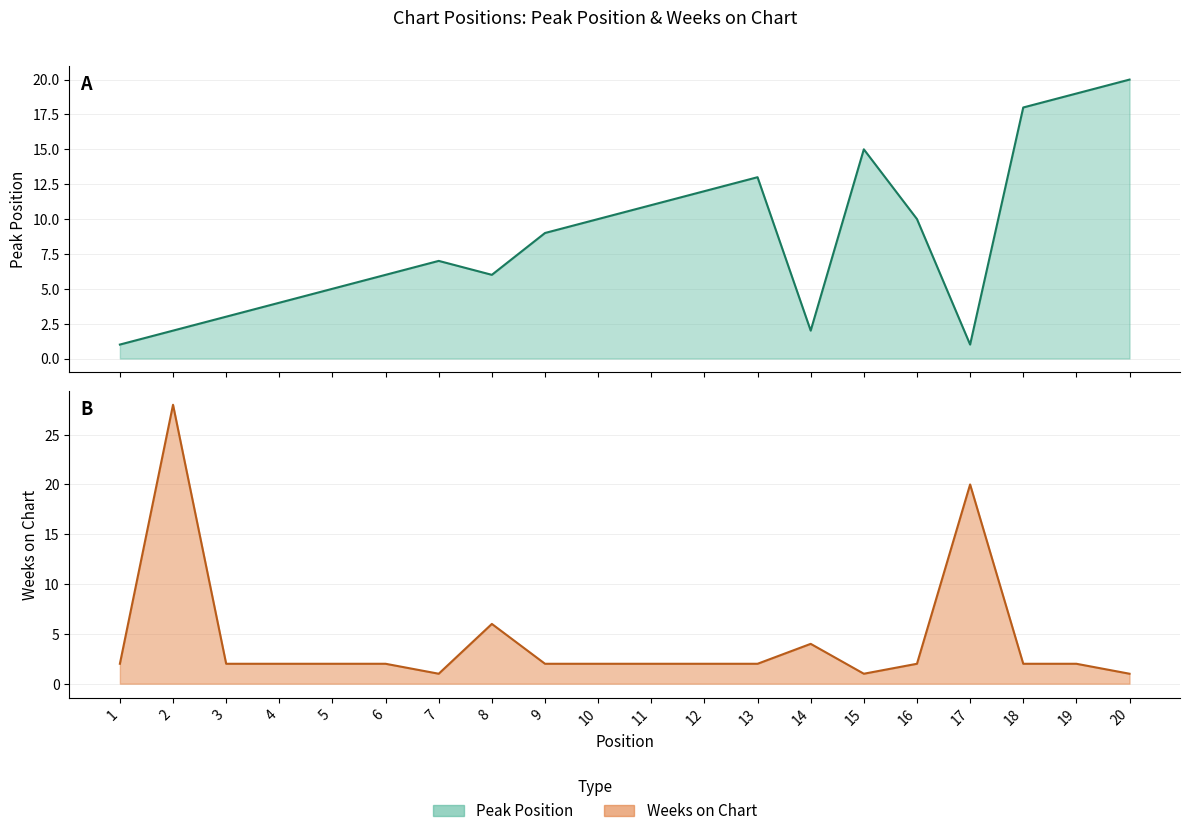

How many categories are shown in the chart?

20